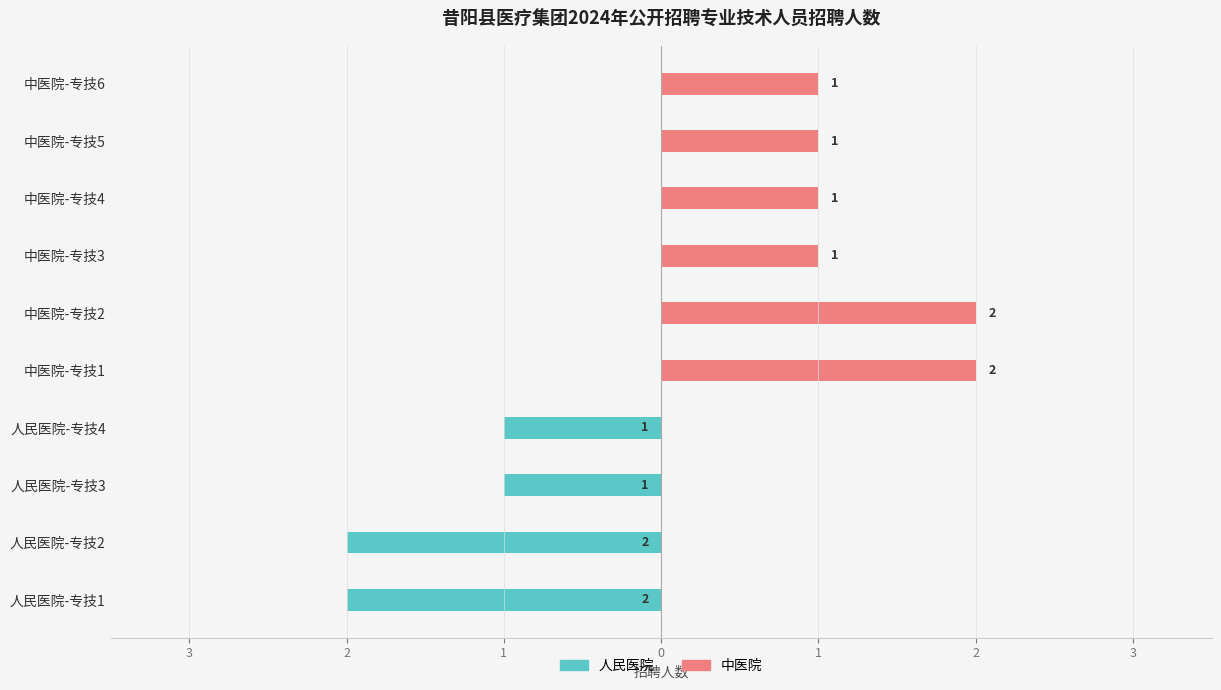

At which label does 中医院 first exceed 1?

中医院-专技1